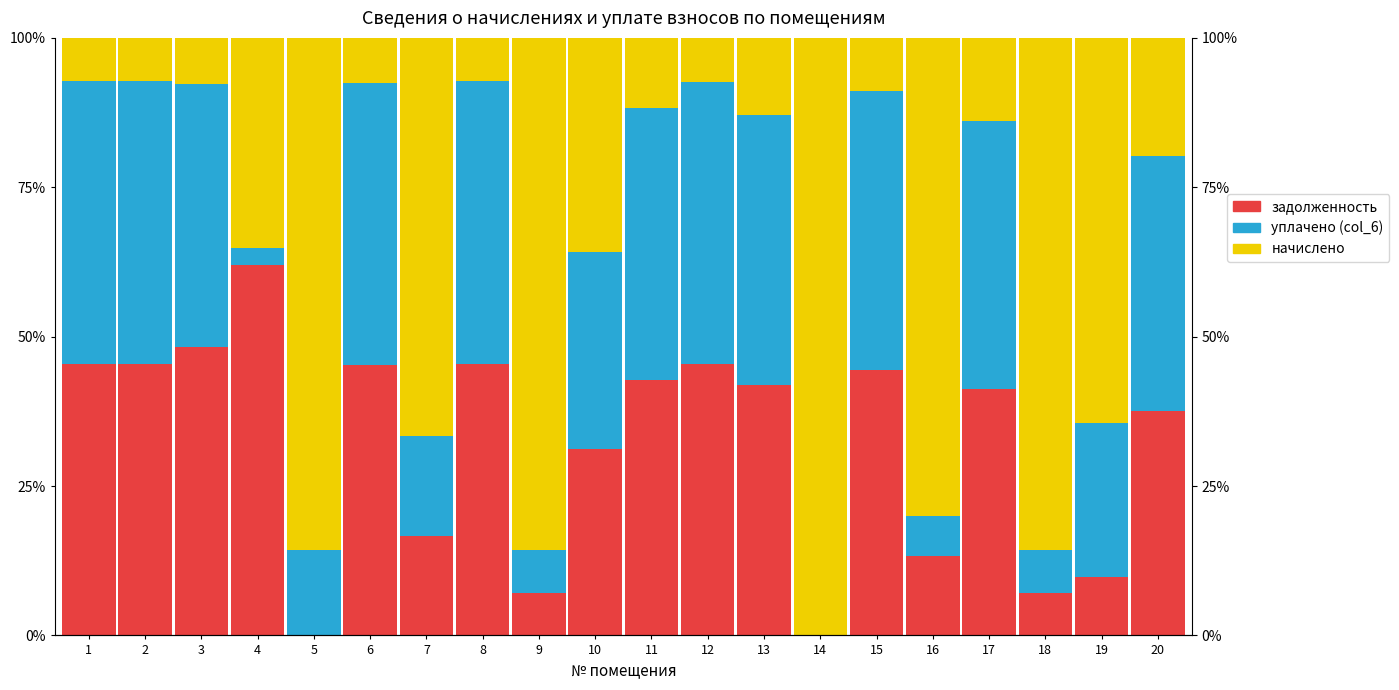

At how many categories does at least one series exceed 92?

1